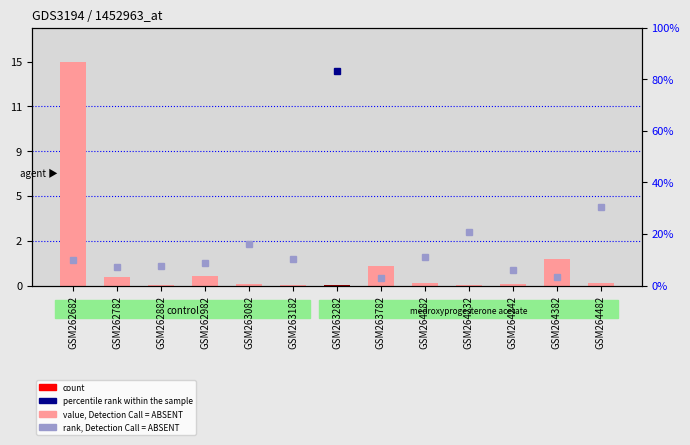

Reading right to left, transcribe all the data shown in this chart.

GSM264482=2737	GSM264382=25913	GSM264242=1054	GSM264232=742	GSM264182=2479	GSM263782=19275	GSM263282=173	GSM263182=57	GSM263082=1847	GSM262982=9400	GSM262882=55	GSM262782=8063	GSM262682=222353